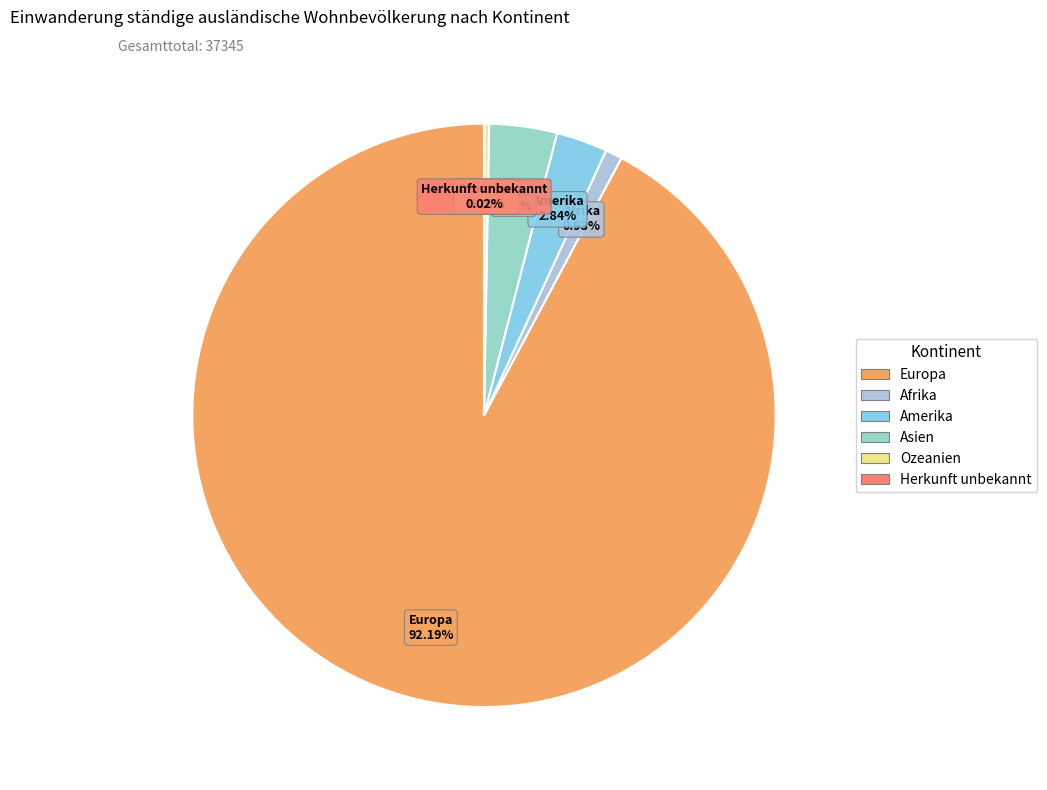

What is the majority slice?

Europa